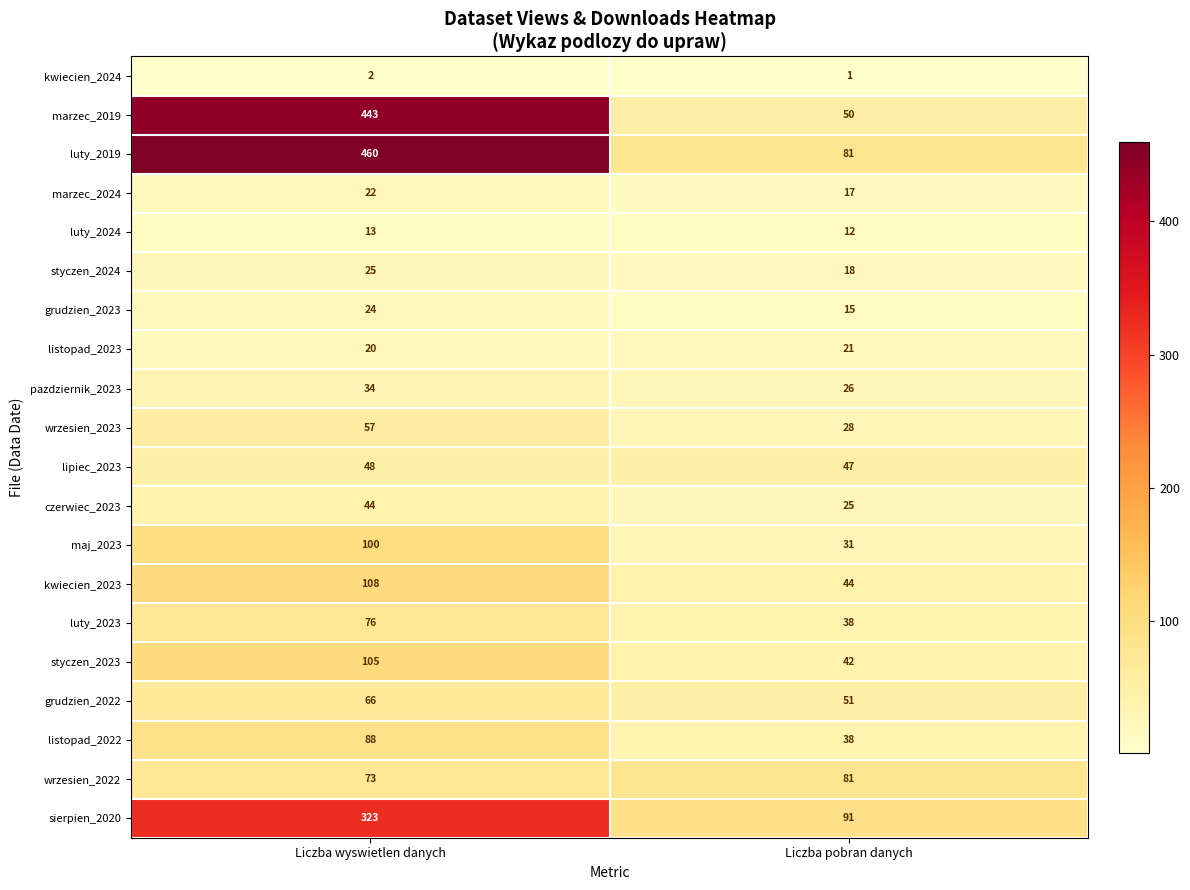

Which series has the largest total across all categories?

luty_2019